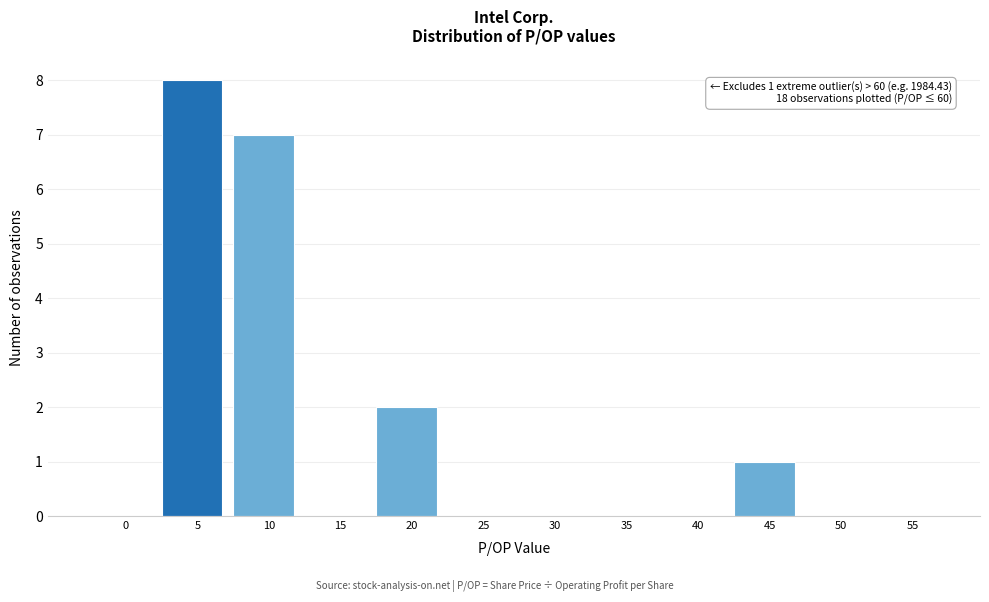

Reading right to left, list all the values displayed in this chart.

55=0	50=0	45=1	40=0	35=0	30=0	25=0	20=2	15=0	10=7	5=8	0=0